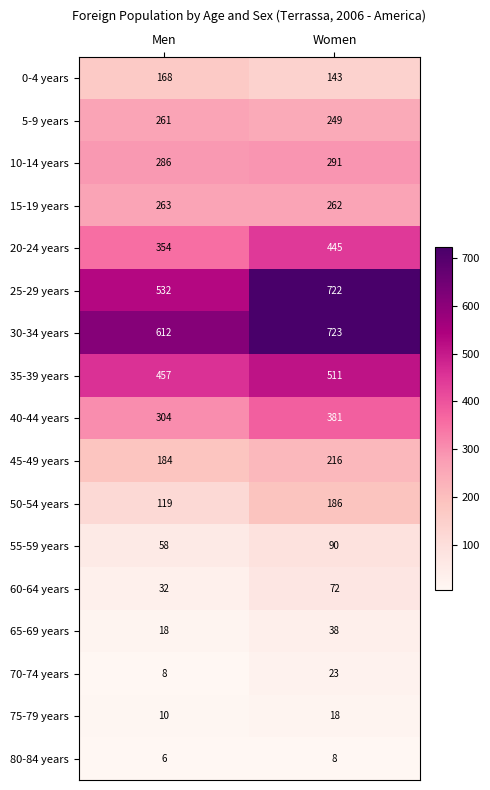

What is the total value across all series at Women?

4378